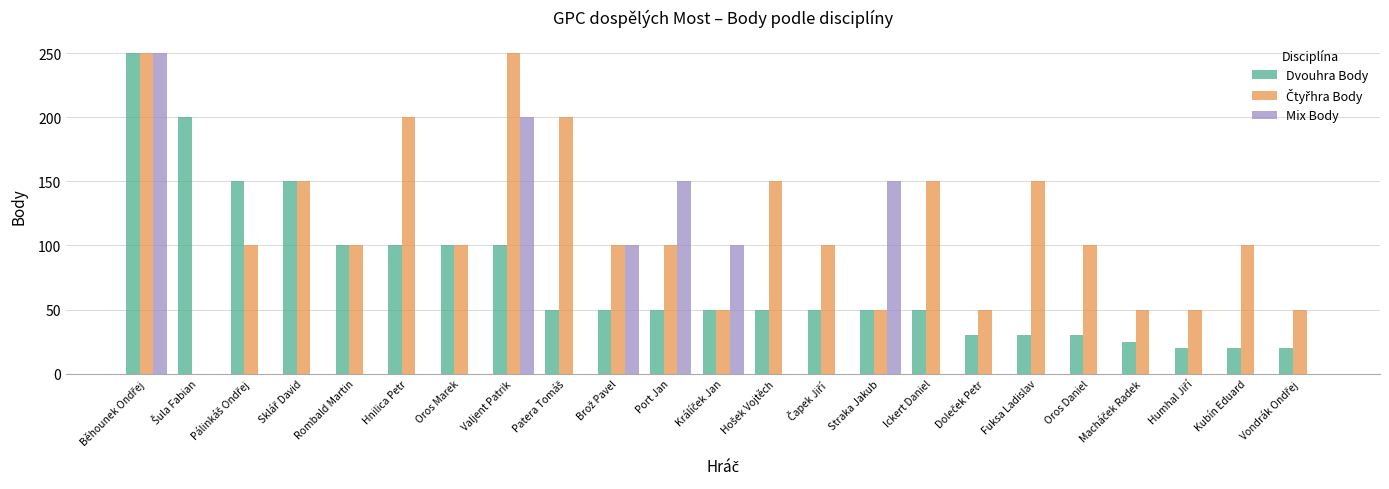

What is the maximum value shown in the chart?

250